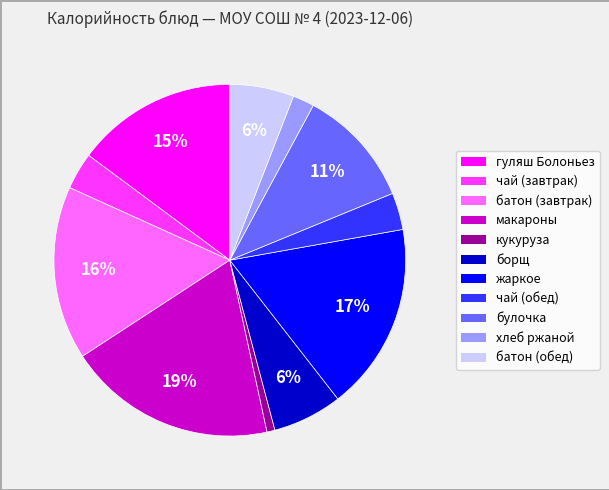

Is there any slice that represents more than half of the pie?

No